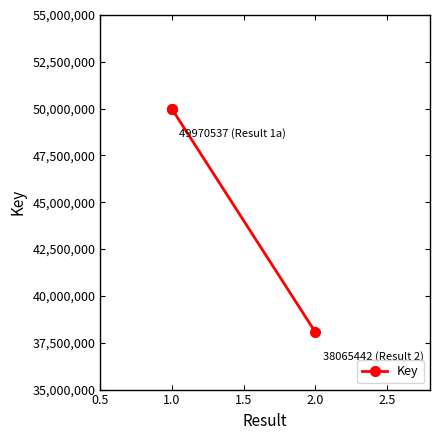

What is the greatest value displayed?

49970537